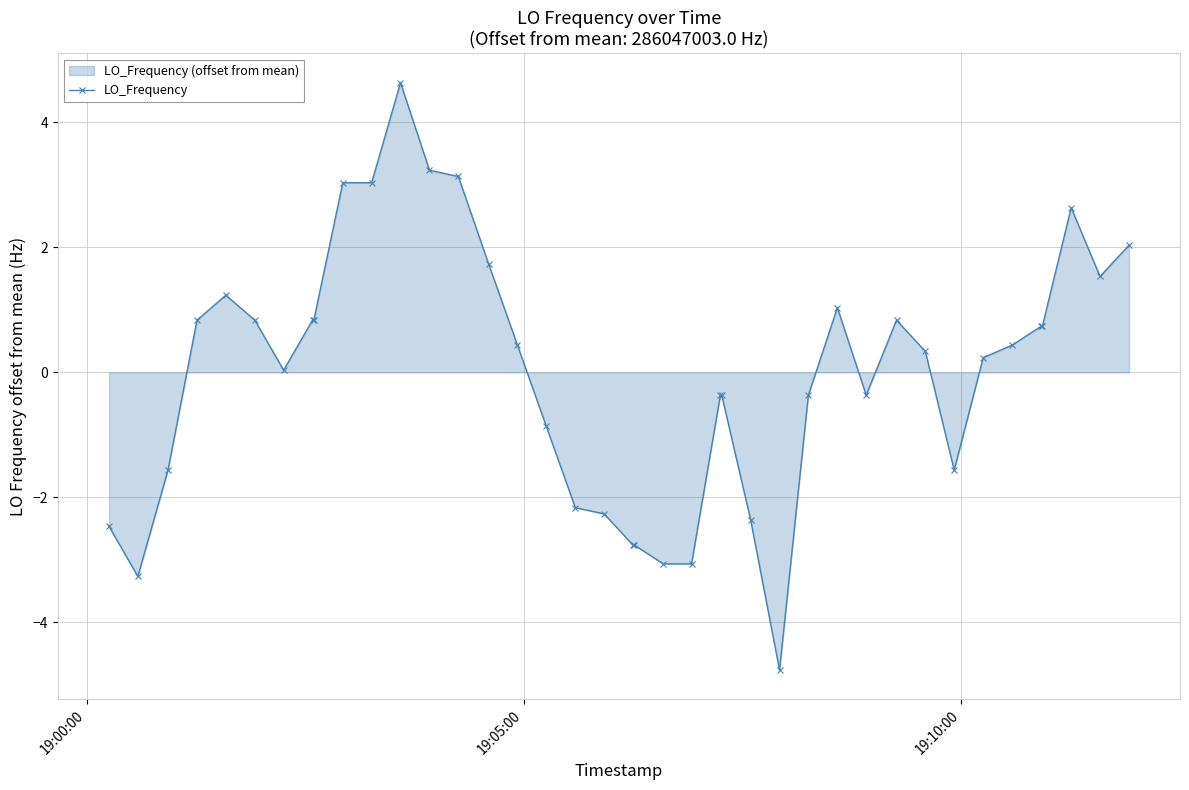

True or false: the data has more than 0 interior local peaks.

True